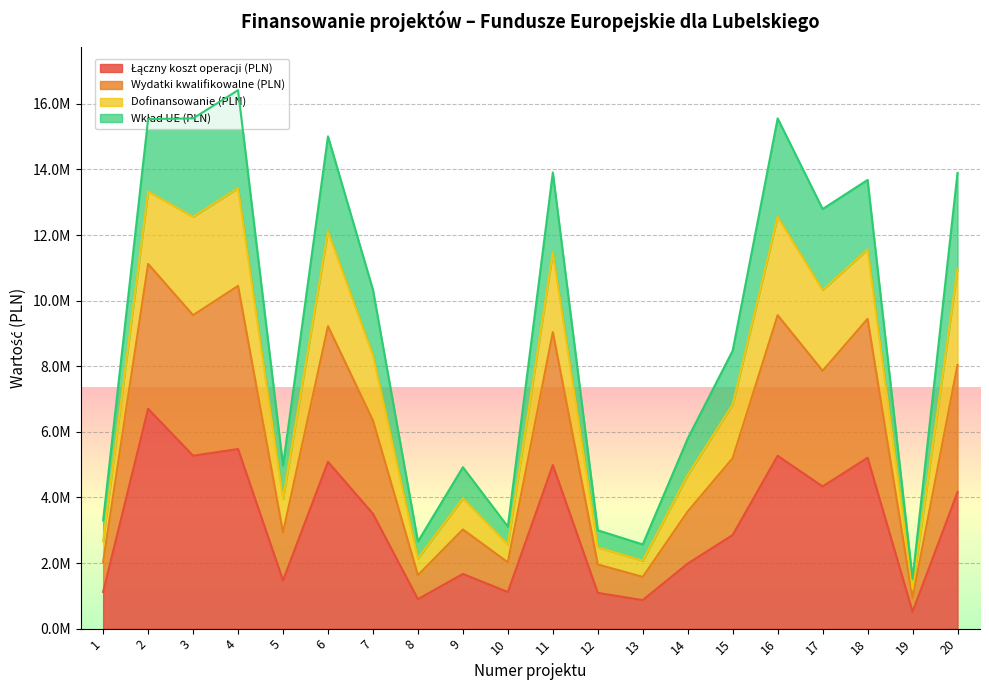

What is the minimum value for Łączny koszt operacji (PLN)?

513586.5